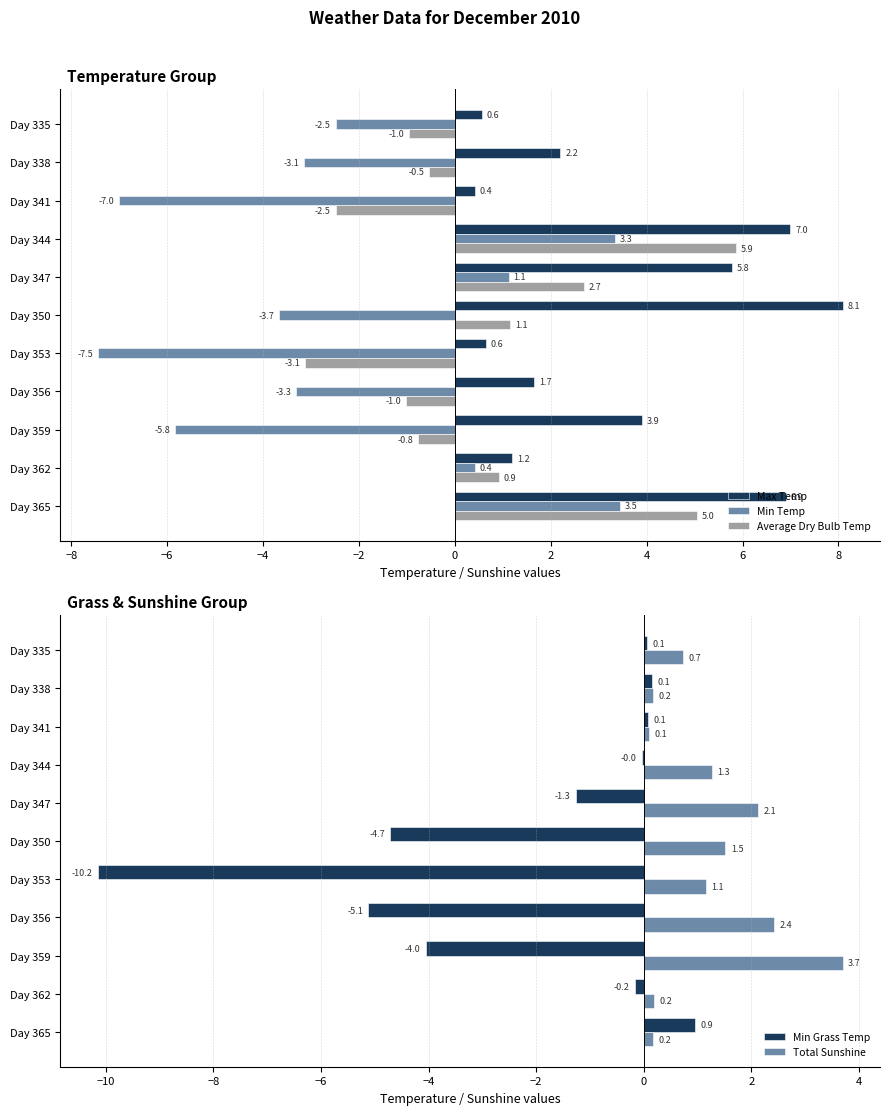

What is the average value of the Average Dry Bulb Temp series?

0.6